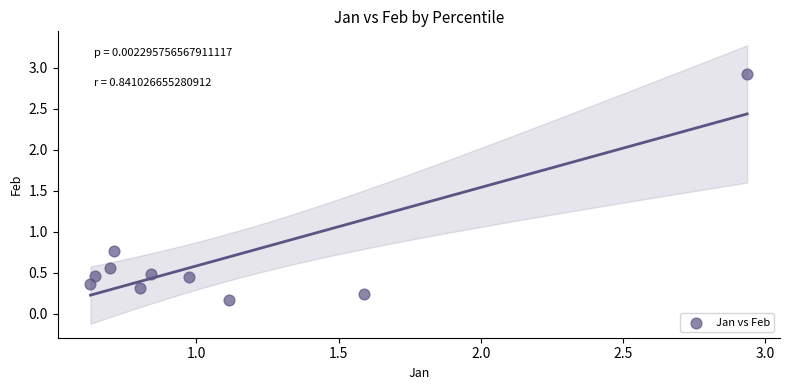

What Y value in the scatter plot is closest to 1?

0.8